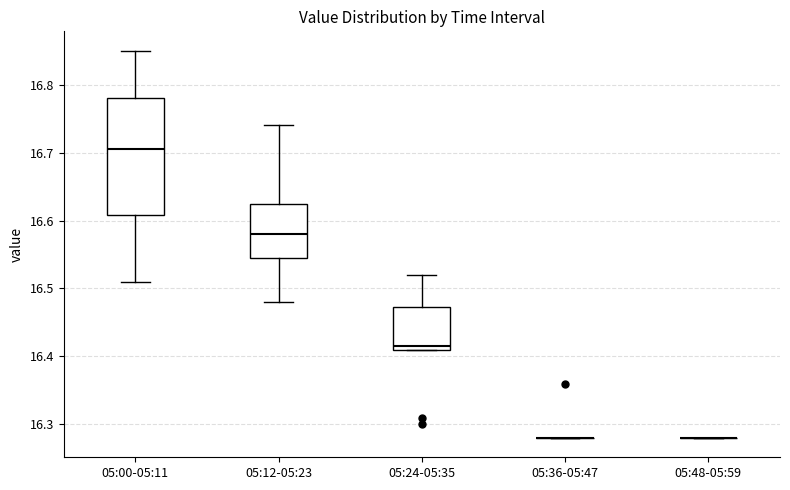

Comparing the boxes themselves (not the whiskers), which one is the tallest?

05:00-05:11